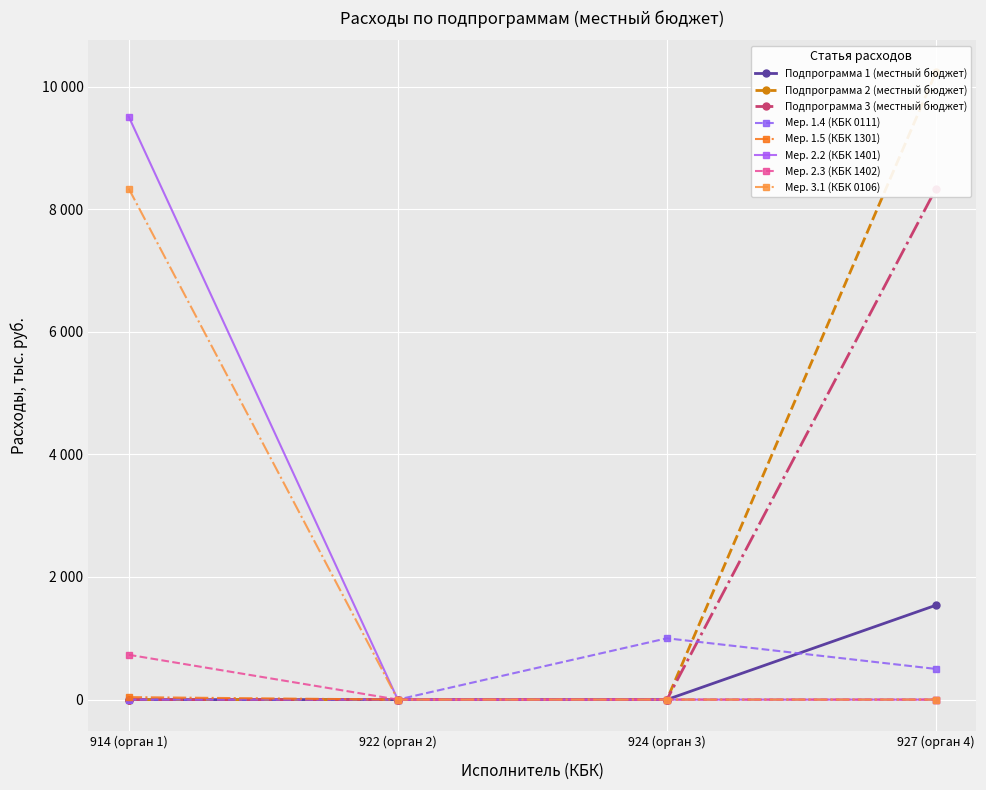

Which series changed the most between 922 (орган 2) and 927 (орган 4)?

Подпрограмма 2 (местный бюджет)